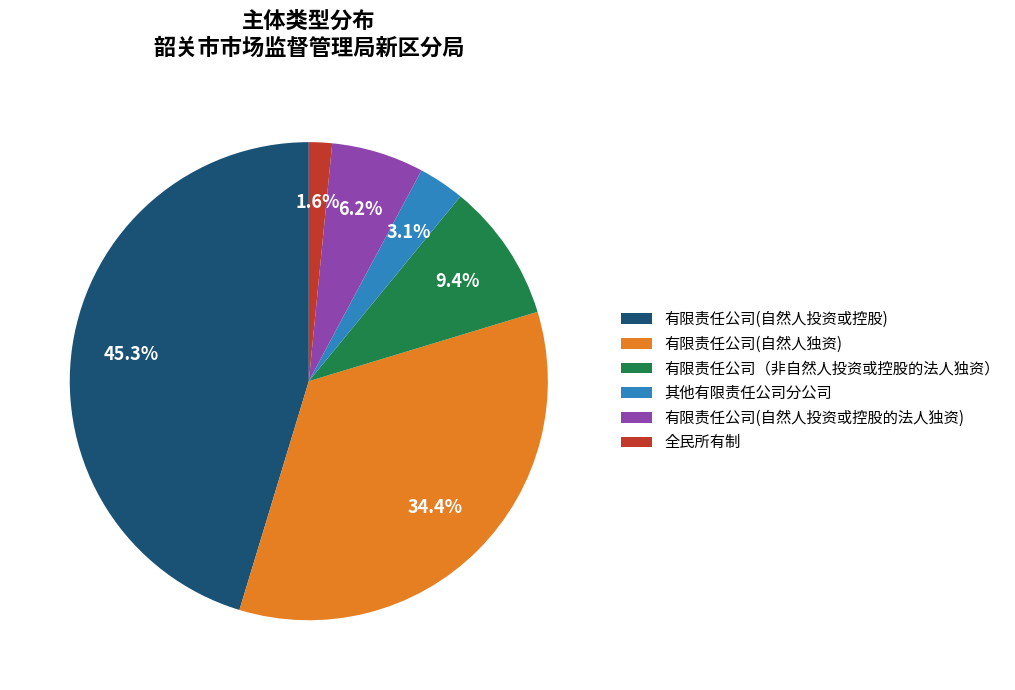

Is the sum of 有限责任公司(自然人独资) and 其他有限责任公司分公司 greater than half?

No